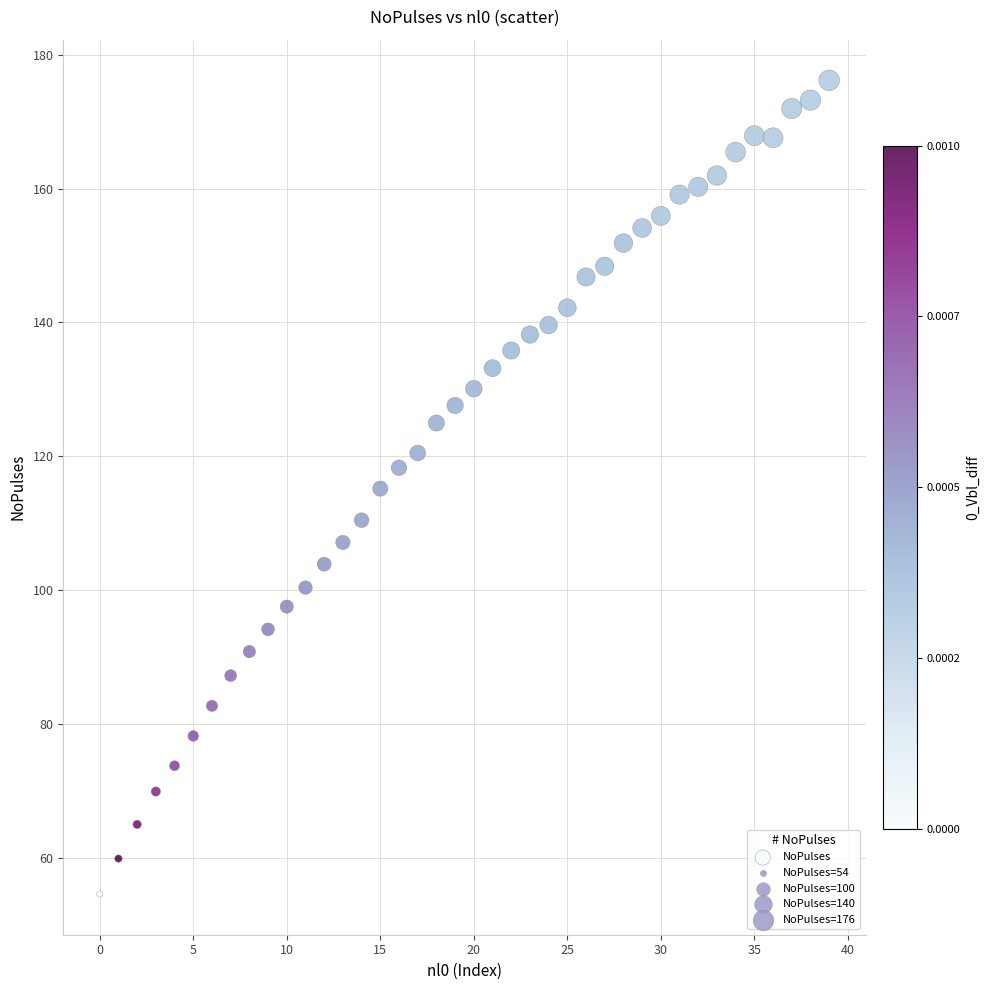

What is the range of Y values (max minus min)?

121.7